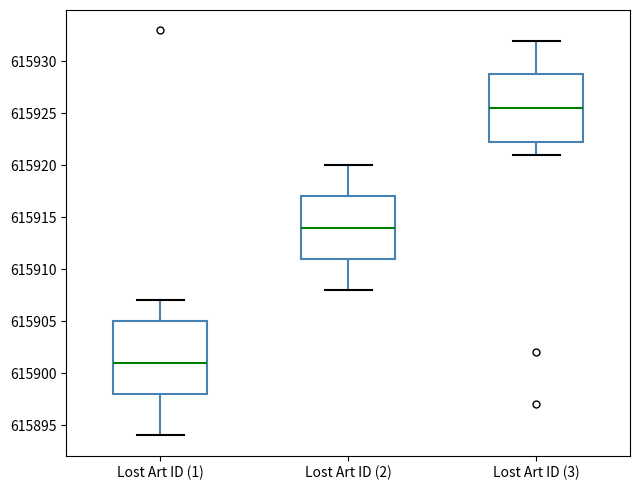

Reading left to right, transcribe this box plot: for each box, give where its median line is, the range the box spans, and where its two whiskers end, as read against the y-axis. The values are not printed on the chart, so give them approximately, as read against the axis.

Lost Art ID (1): median 615901.0, box 615898.0 to 615905.0, whiskers 615894.0 to 615907.0
Lost Art ID (2): median 615914.0, box 615911.0 to 615917.0, whiskers 615908.0 to 615920.0
Lost Art ID (3): median 615925.5, box 615922.5 to 615929.0, whiskers 615921.0 to 615932.0